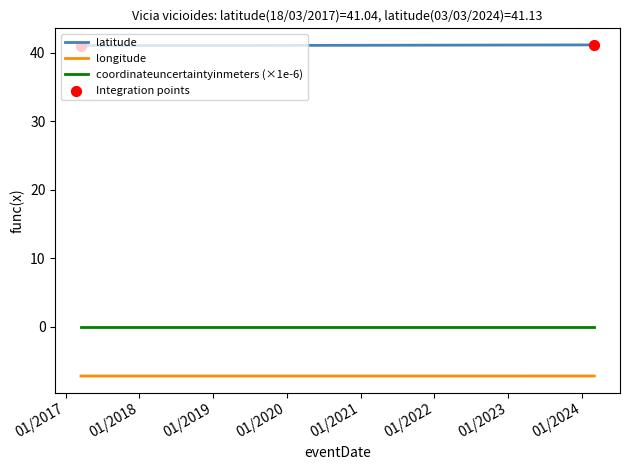

Rank the series by their maximum value, from lowest to highest.

longitude, coordinateuncertaintyinmeters (×1e-6), latitude